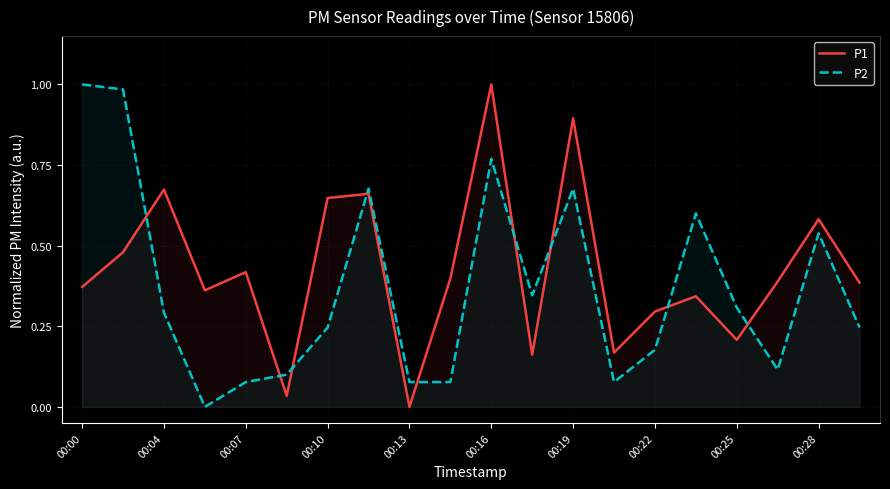

At which label does P2 reach its peak?

00:00